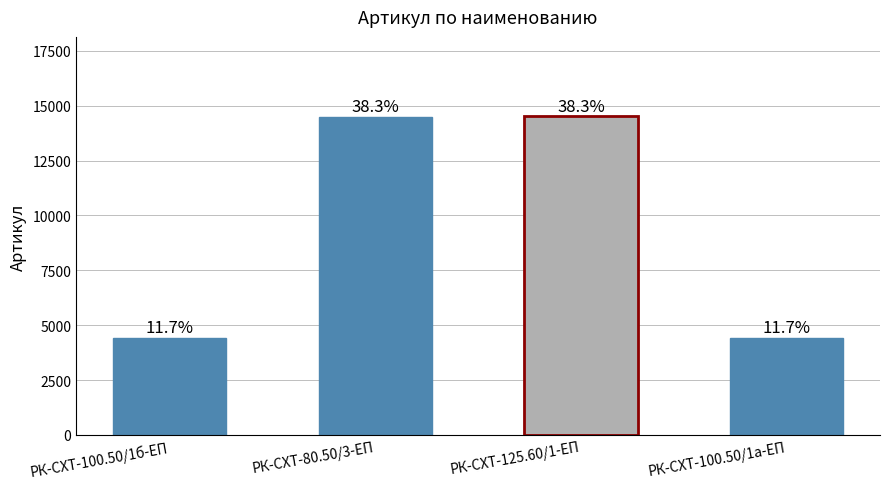

What is the maximum value shown in the chart?

14509